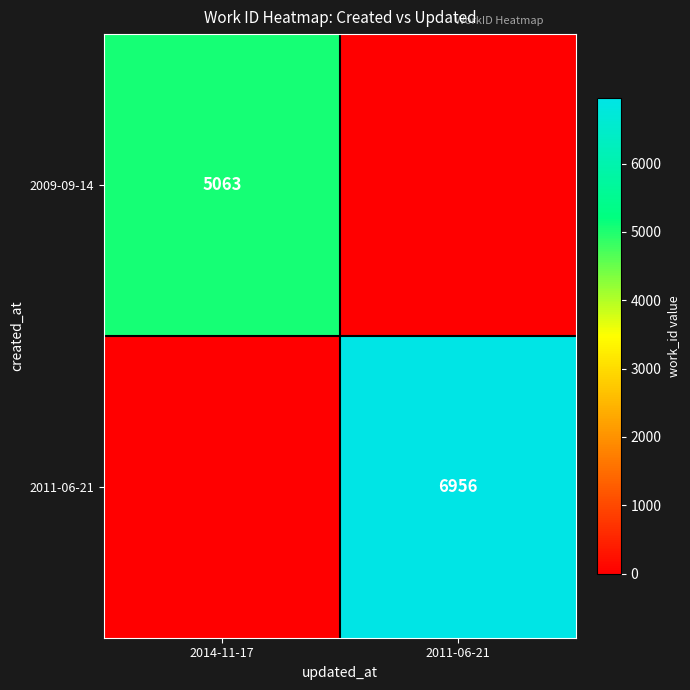

Is the value of 2009-09-14 at 2014-11-17 greater than the value of 2011-06-21 at 2011-06-21?

No